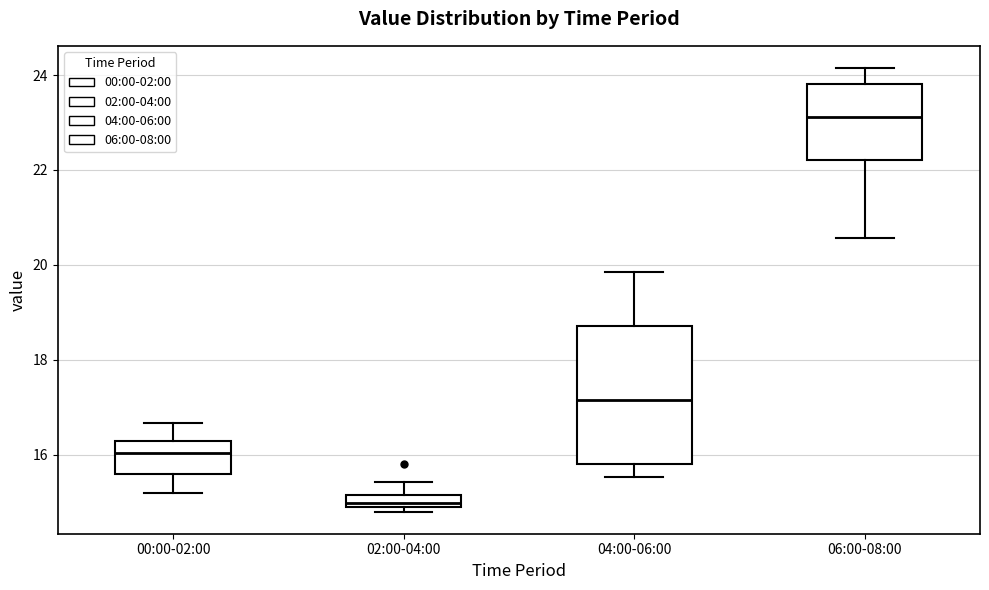

Which box has the lowest median line?

02:00-04:00